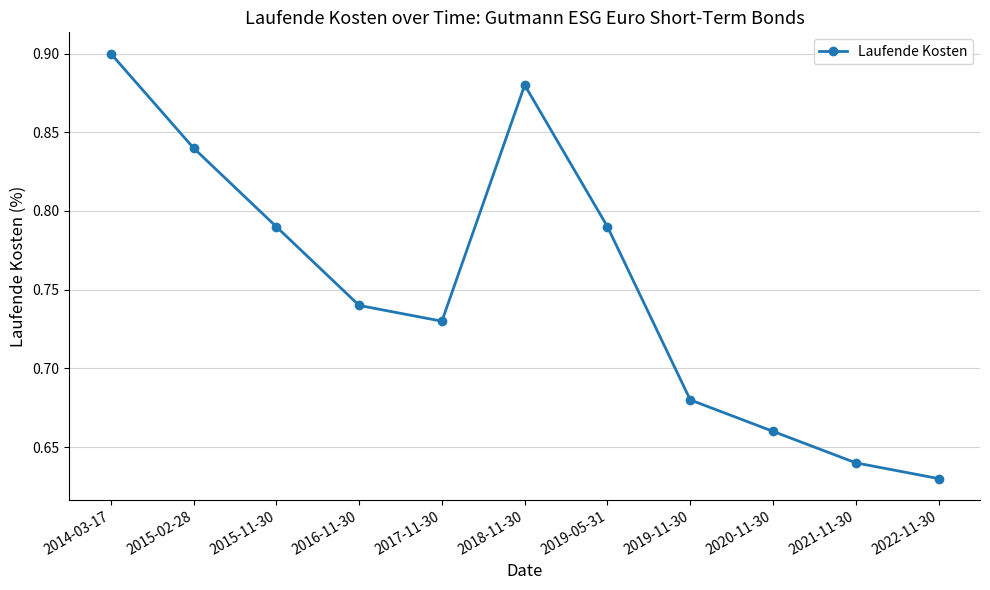

At which category does the chart reach its peak across all series?

2014-03-17